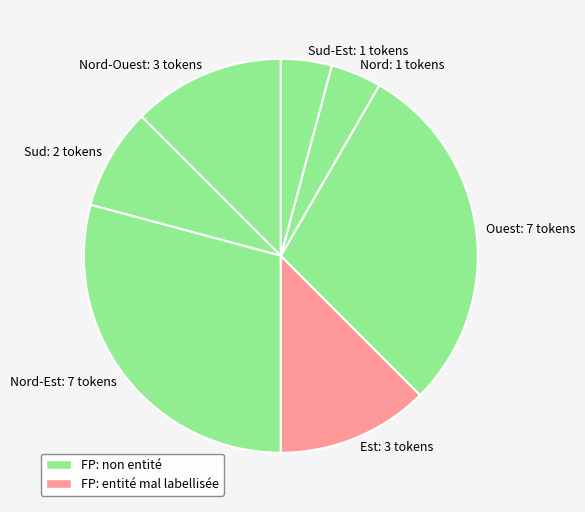

Between Sud-Est: 1 tokens and Ouest: 7 tokens, which is larger?

Ouest: 7 tokens